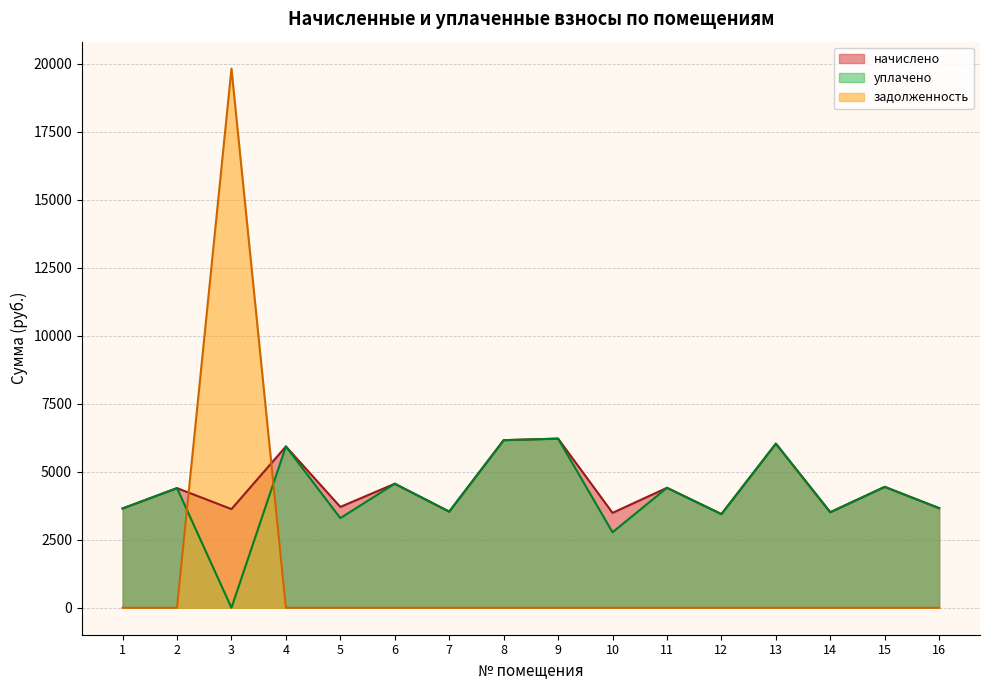

Between 4 and 14, which series saw the biggest shift?

начислено